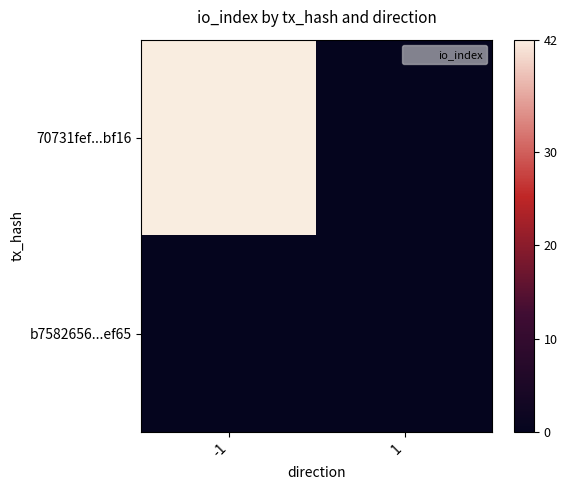

What is the greatest value displayed?

42